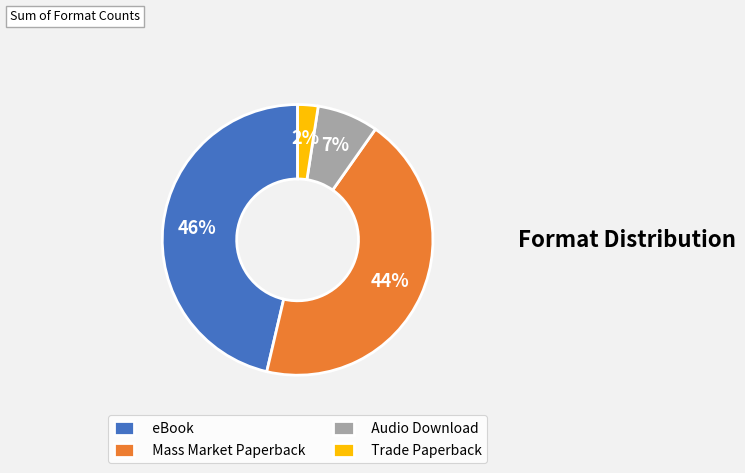

Does any single category account for the majority?

No